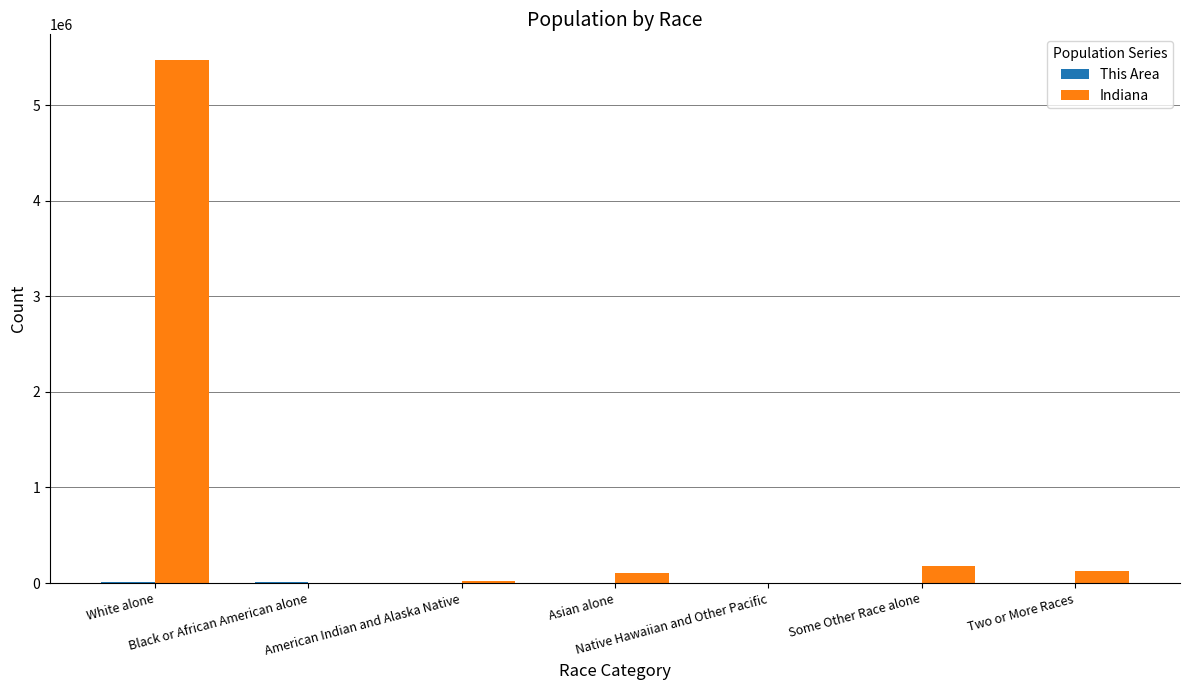

Which series has the largest total across all categories?

Indiana